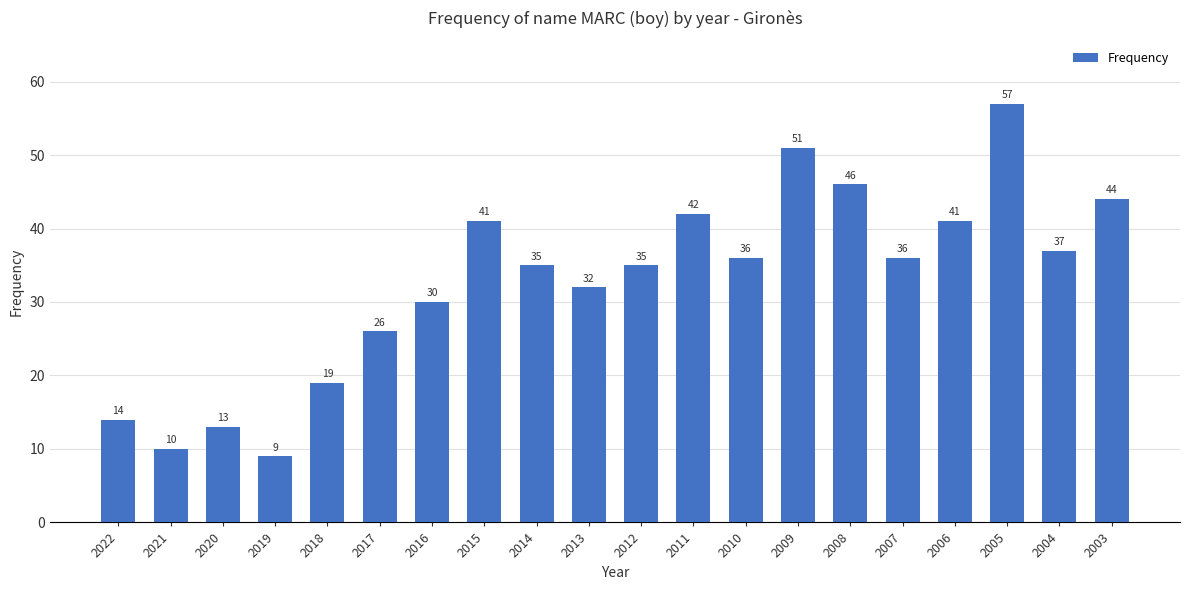

What is the difference between the values at 2006 and 2014?

6